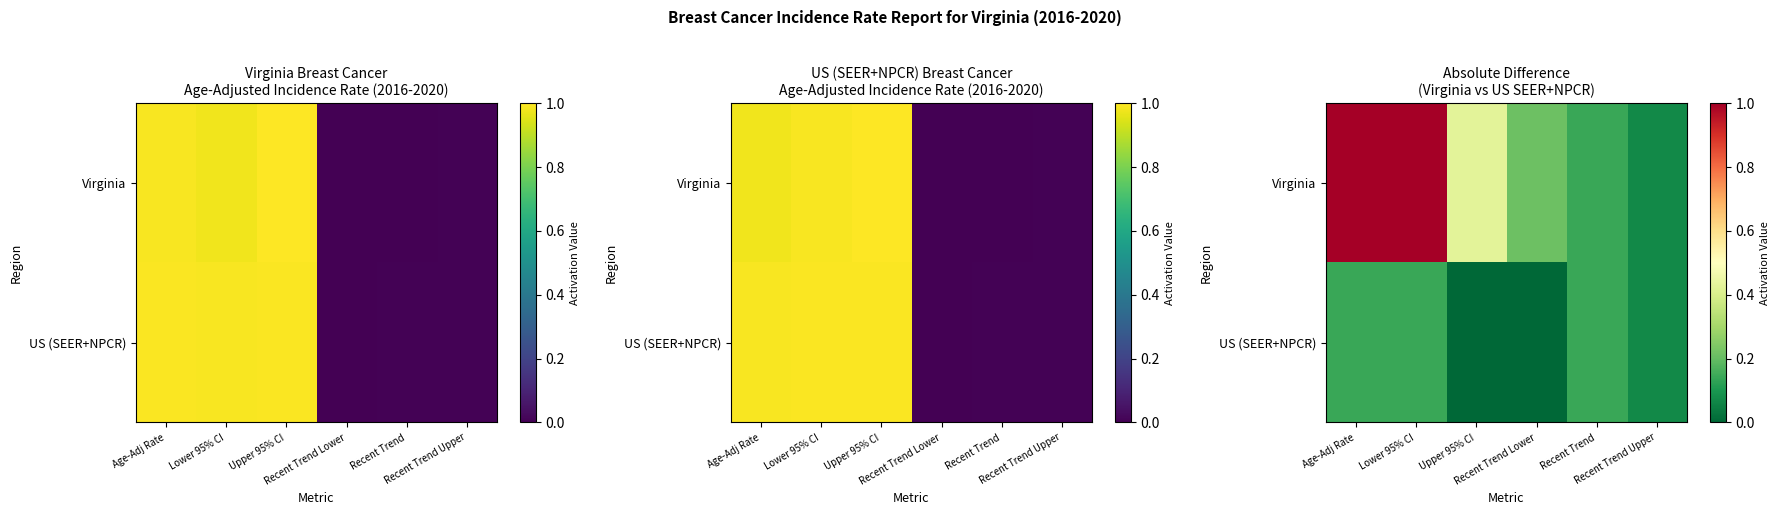

At how many categories does at least one series exceed 0?

6